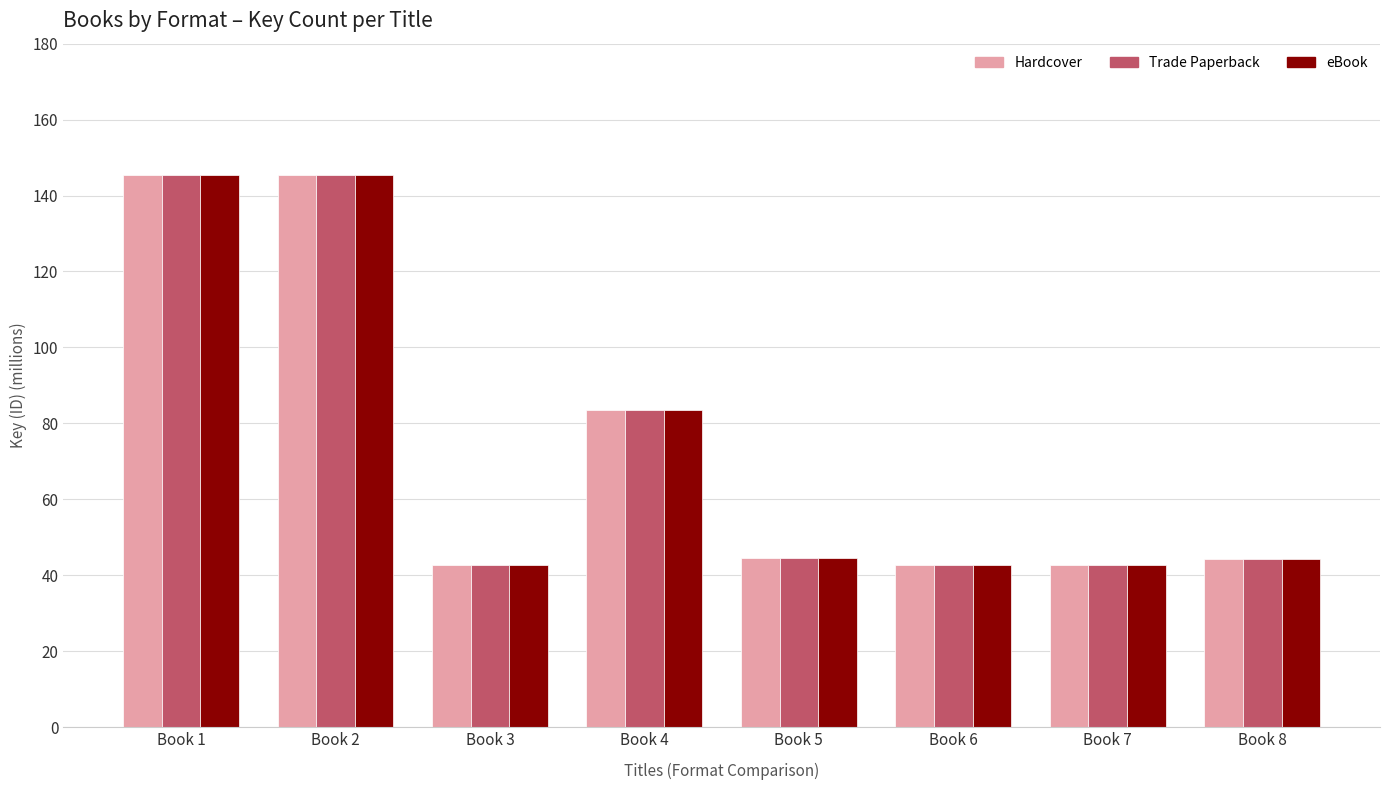

Count the number of data series in this chart.

3